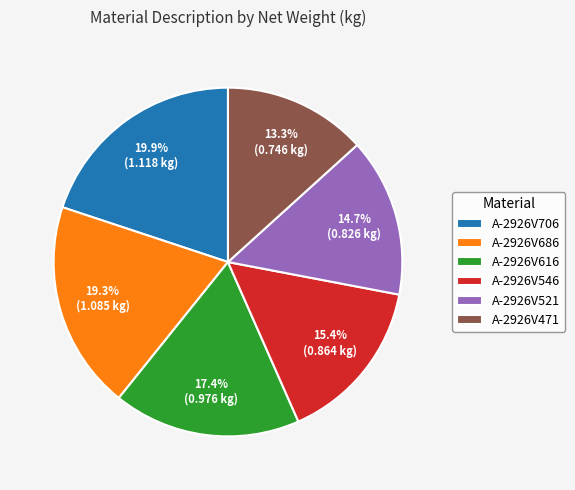

To the nearest percent, what is the difference between the largest and smallest slice percentages?

7%